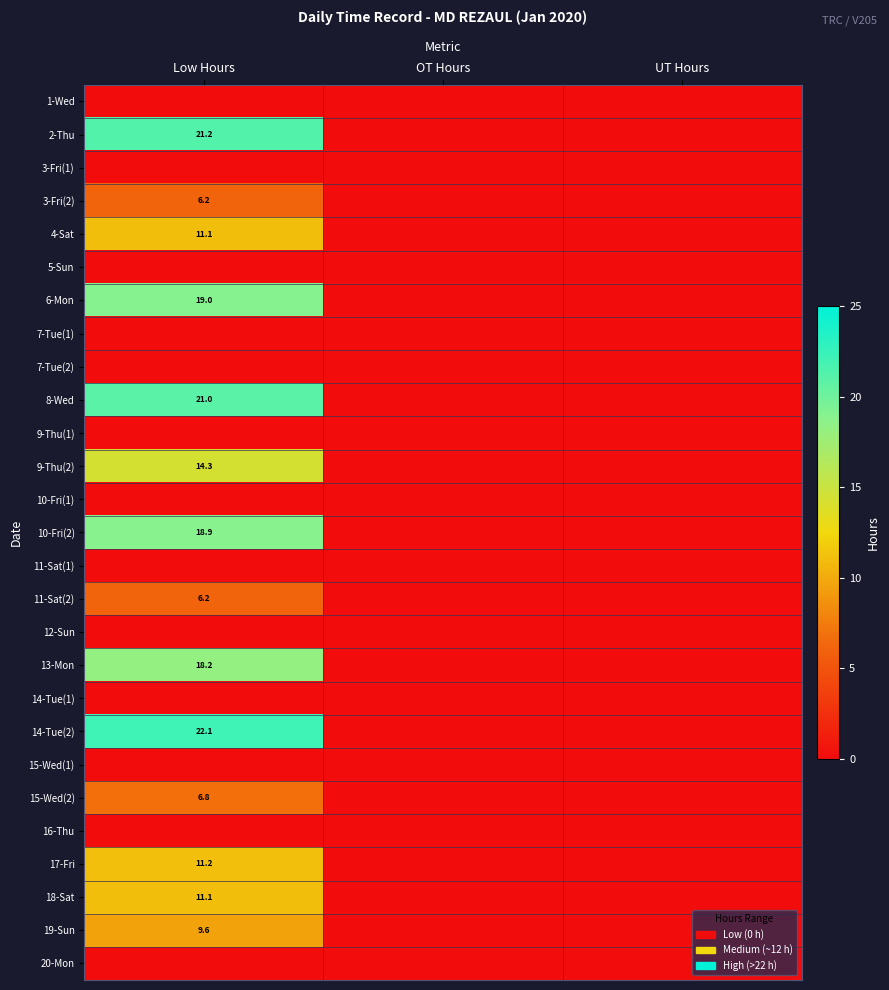

What is the difference between the highest and lowest values at Low Hours?

22.1